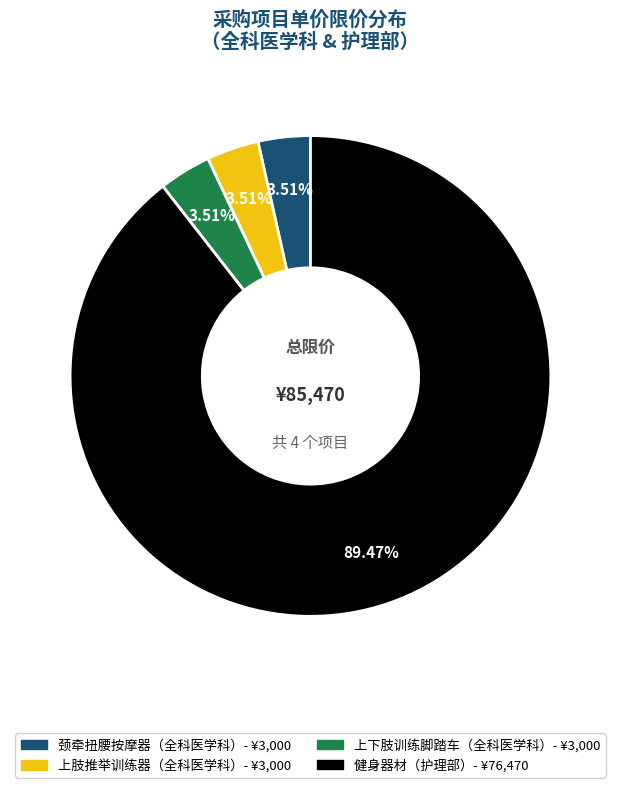

Is there a majority slice in this chart?

Yes